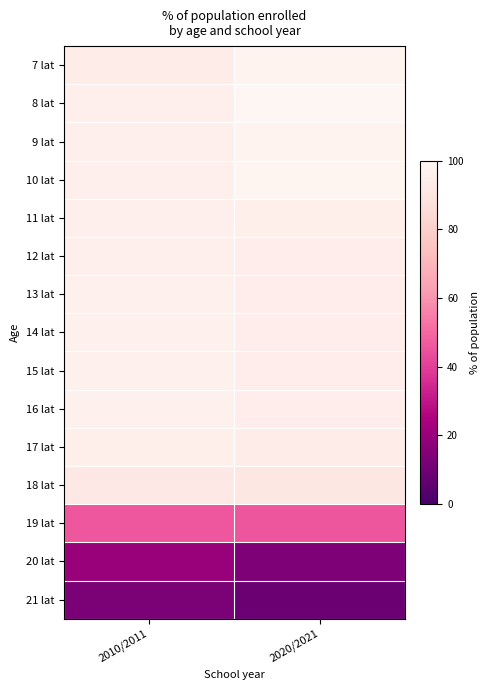

Count the number of categories in the chart.

2